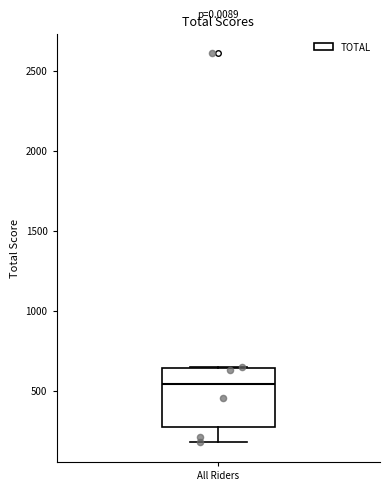

Where is the upper edge of the box for All Riders on the y-axis? The values are not printed on the chart, so give them approximately, as read against the axis.

650